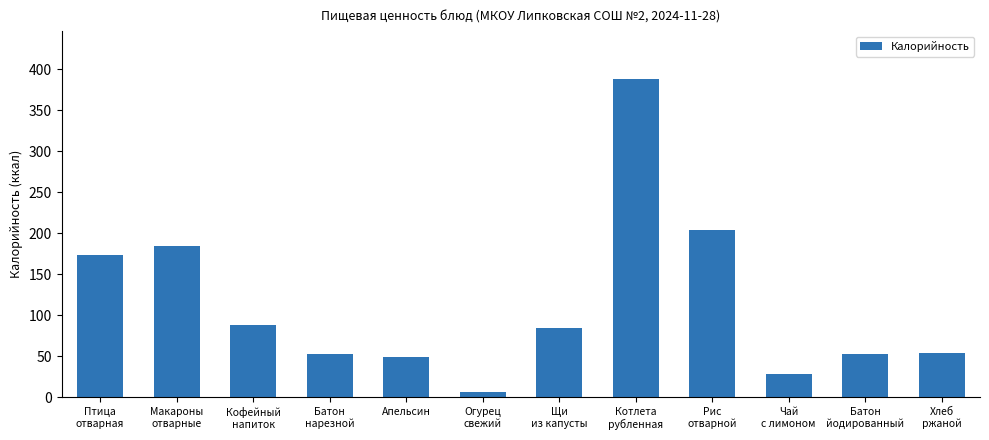

Reading left to right, transcribe all the data shown in this chart.

174.0	184.5	88.0	52.4	49.2	6.6	84.8	388.0	203.5	27.9	52.4	54.3